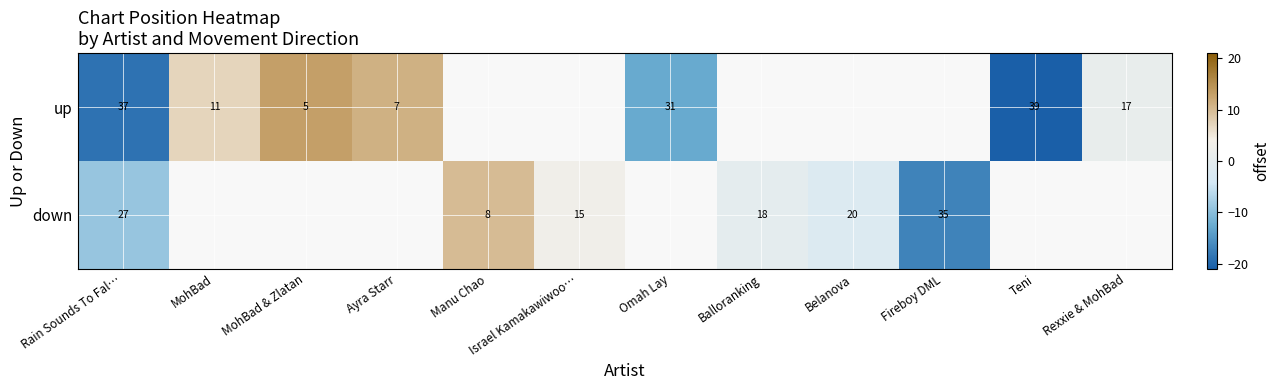

At Rain Sounds To Fal…, list the series in order from smallest to largest.

down, up